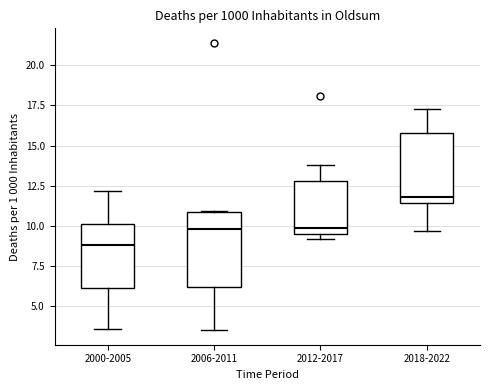

Which box's median line is the highest?

2018-2022